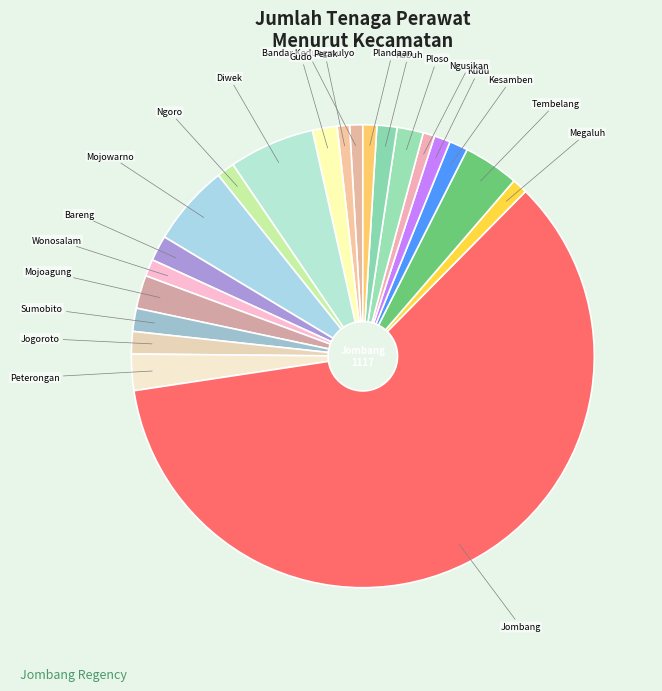

Count the number of slices in the pie.

21